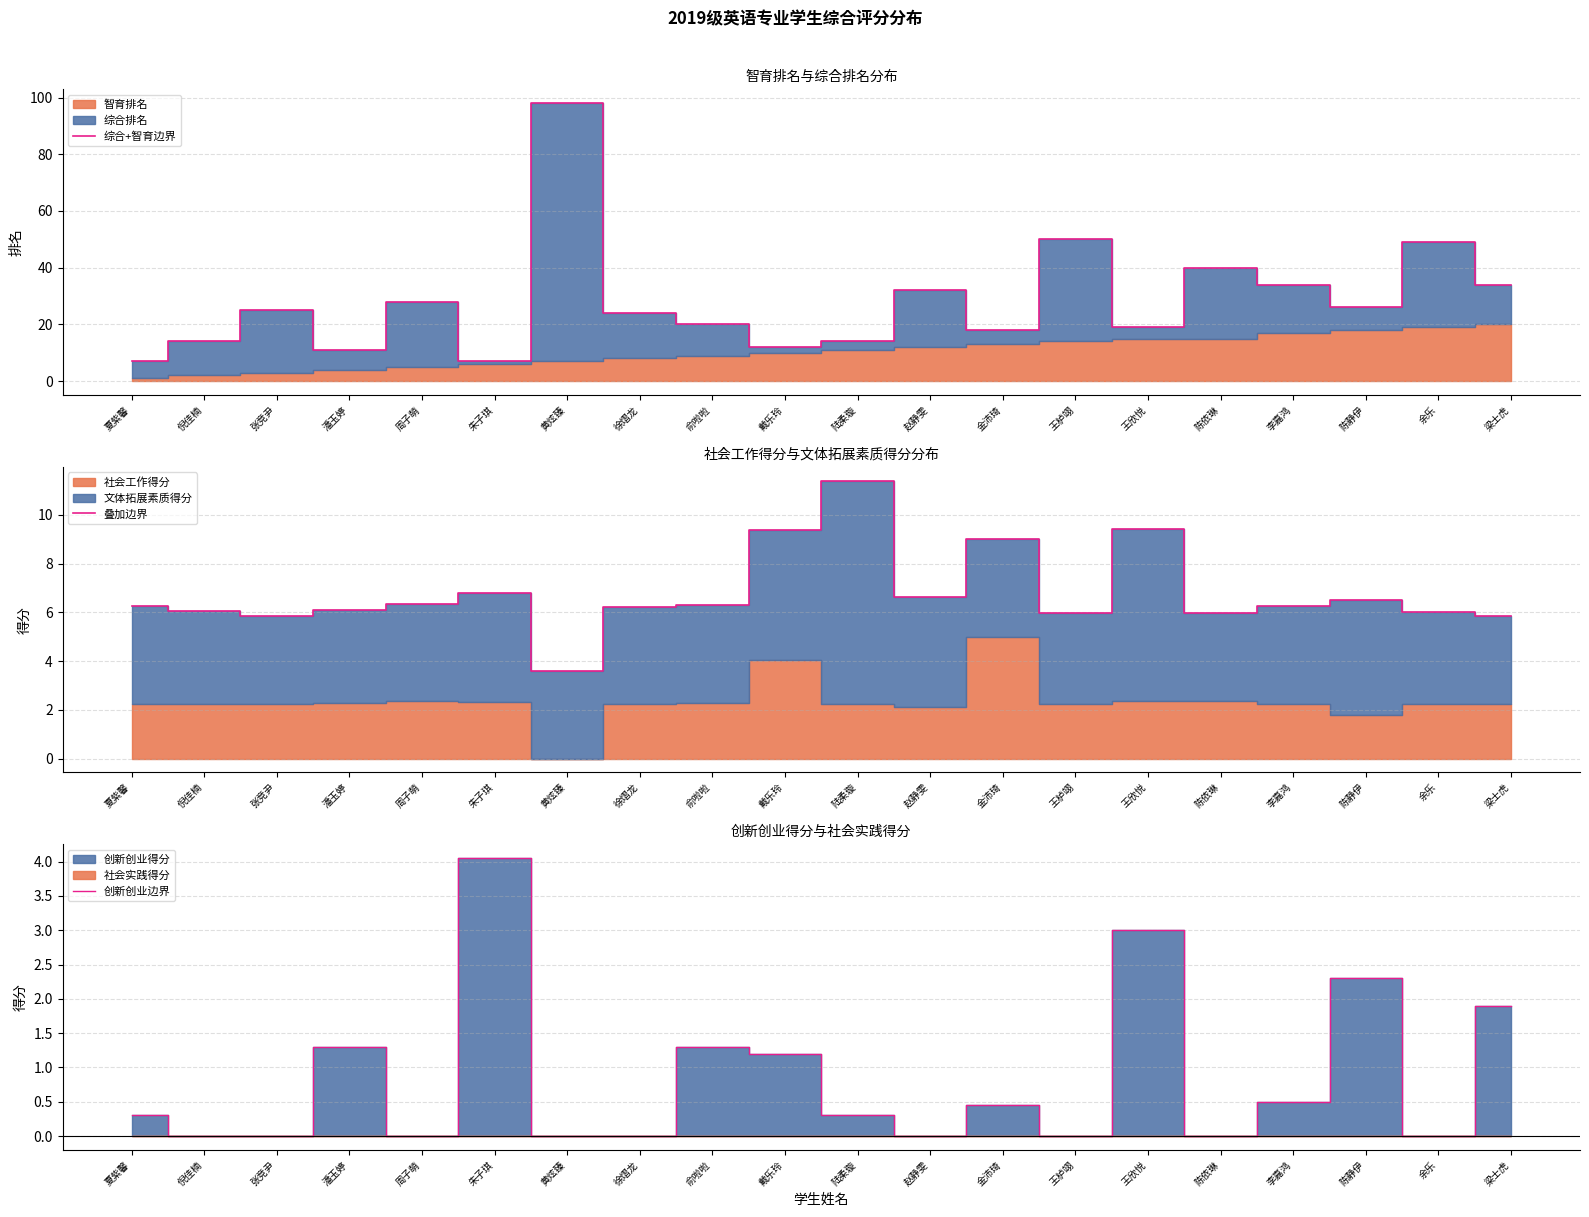

Rank the series by their maximum value, from lowest to highest.

创新创业边界, 叠加边界, 综合+智育边界